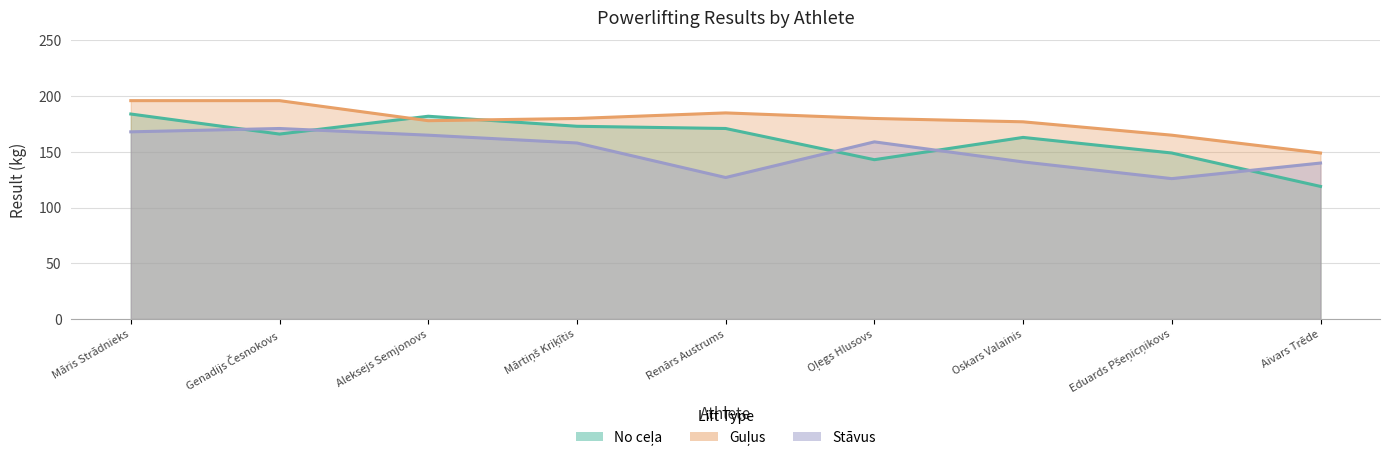

What is the difference between the Guļus values at Aleksejs Semjonovs and Eduards Pšeņicņikovs?

13